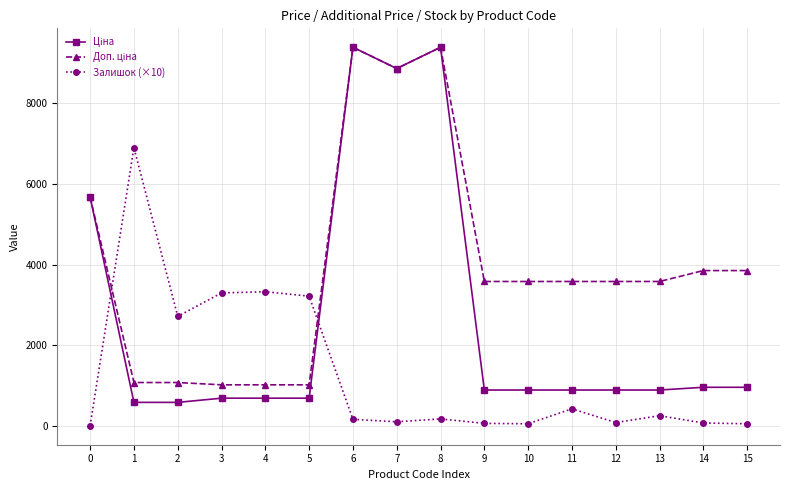

What is the greatest value displayed?

9384.0